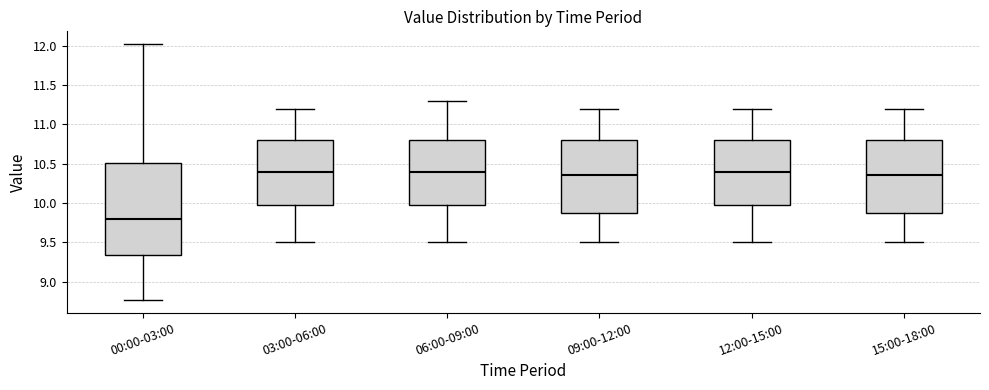

Where does the median line of the box for 06:00-09:00 sit on the y-axis? The values are not printed on the chart, so give them approximately, as read against the axis.

10.40